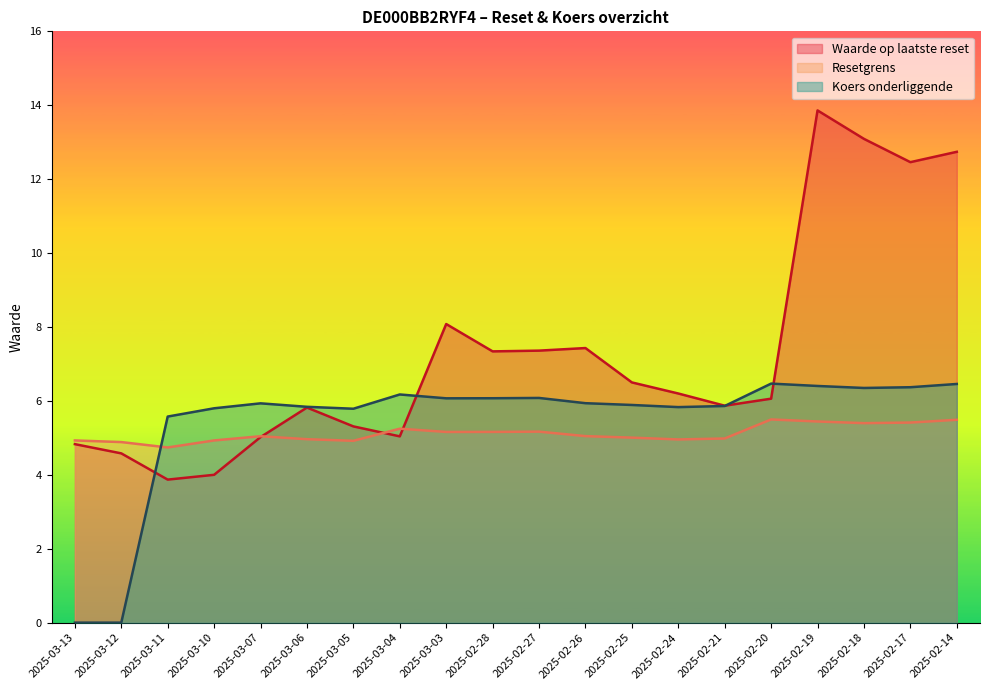

True or false: Koers onderliggende has more than 0 points higher than both neighbors.

True